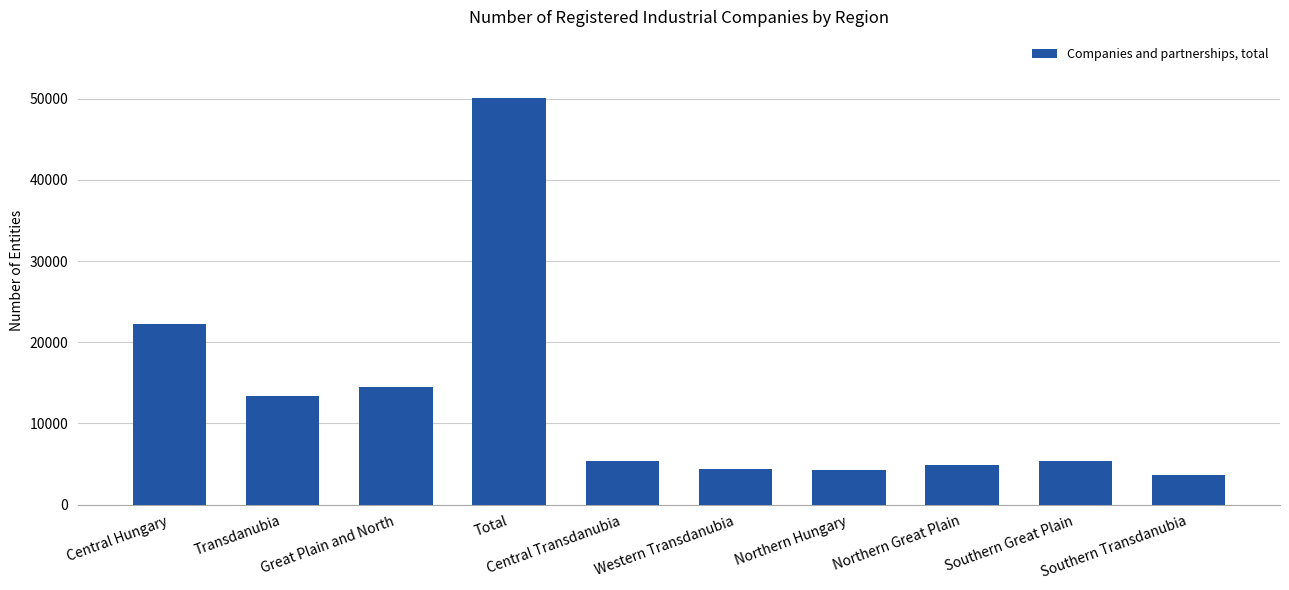

At which label is the value closest to 26872?

Central Hungary